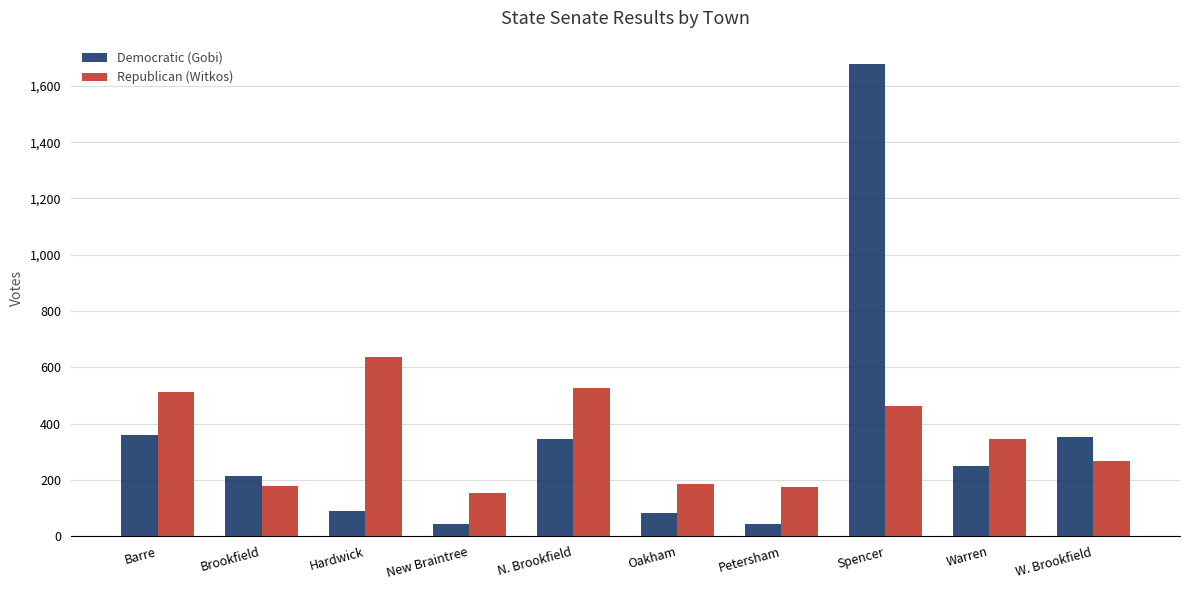

True or false: Republican (Witkos) has a value of 511 at Barre.

True